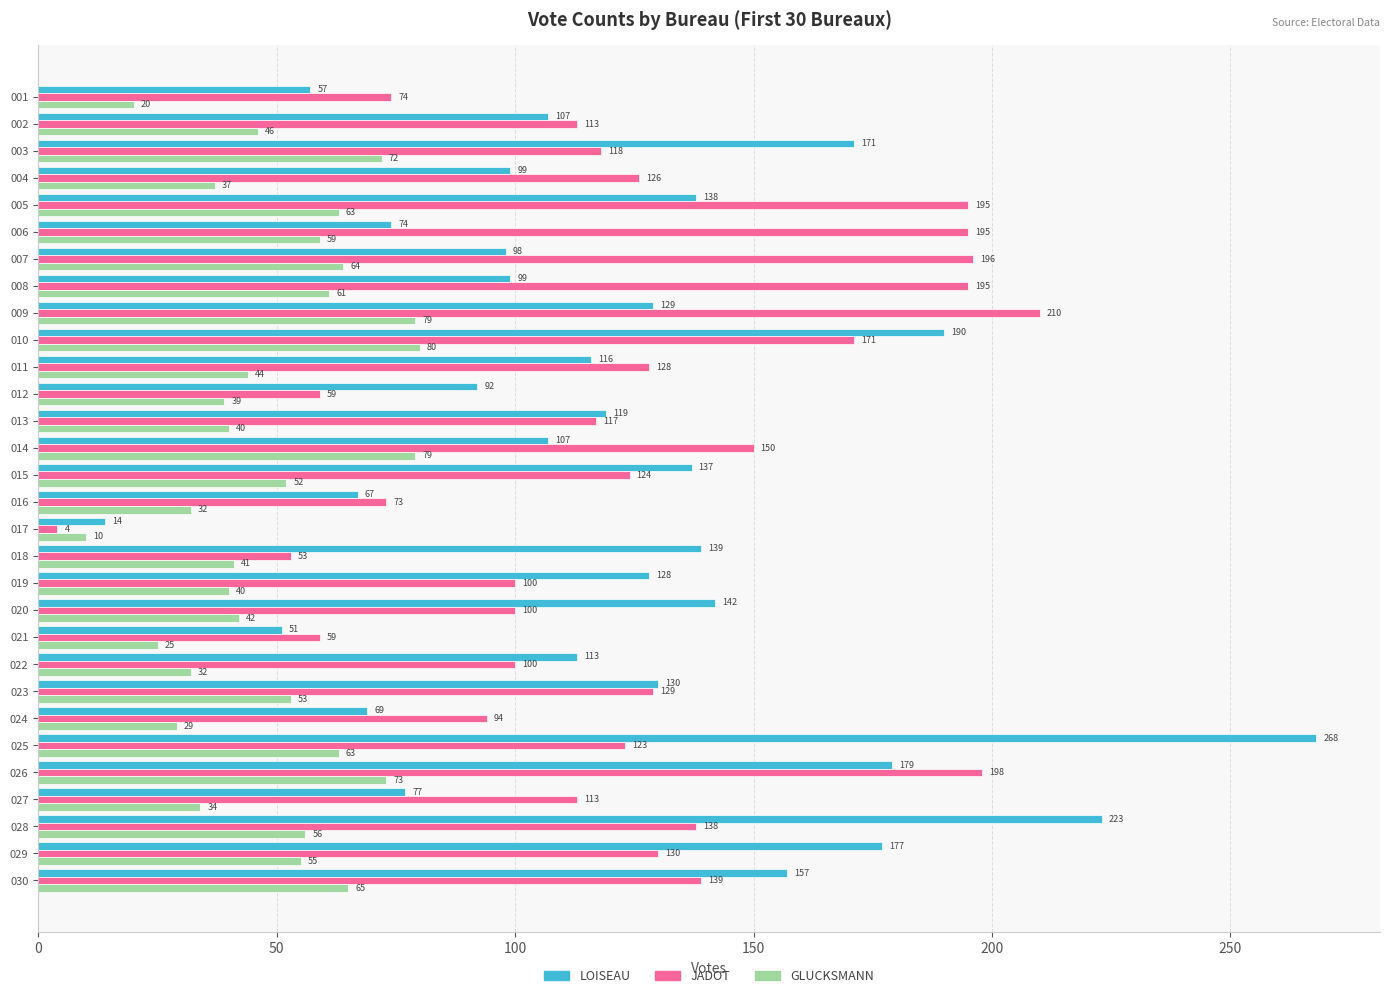

How many data points does each series have?

30